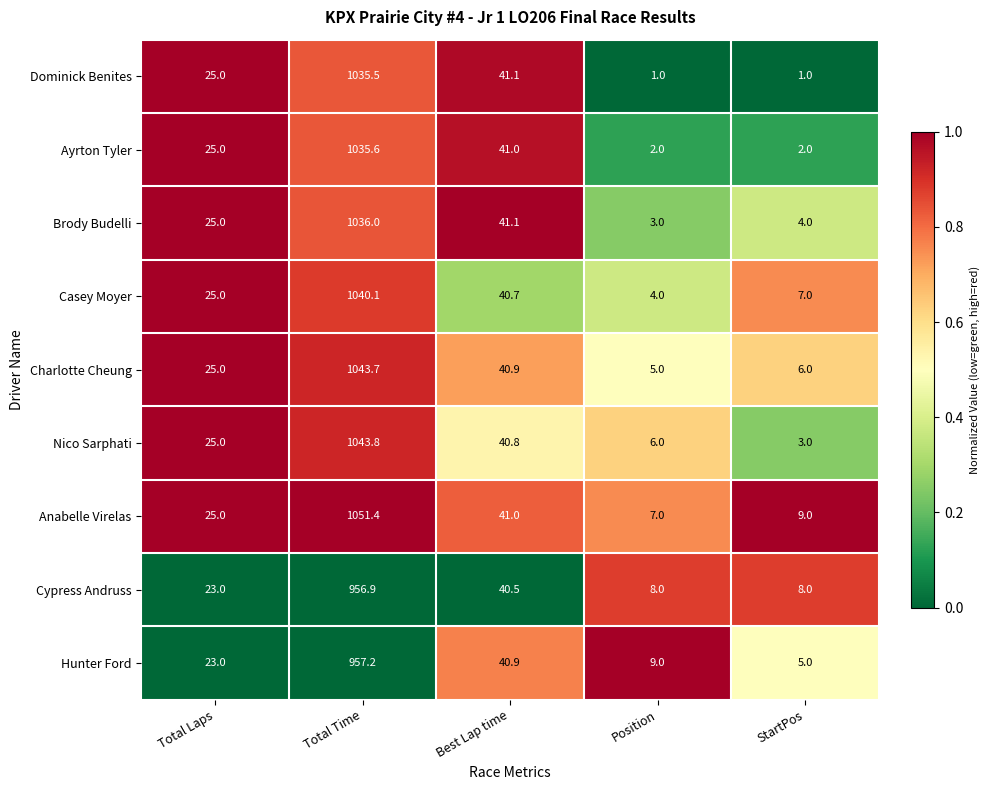

The Dominick Benites series shows 460.3 at Total Time. True or false?

False